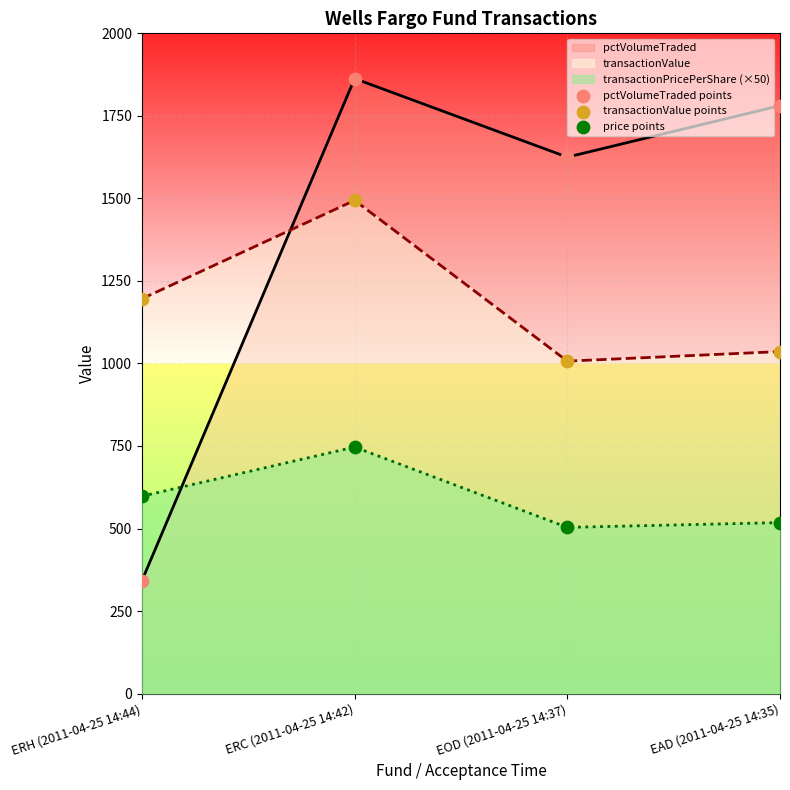

At which category is the sum across all series the highest?

ERC (2011-04-25 14:42)